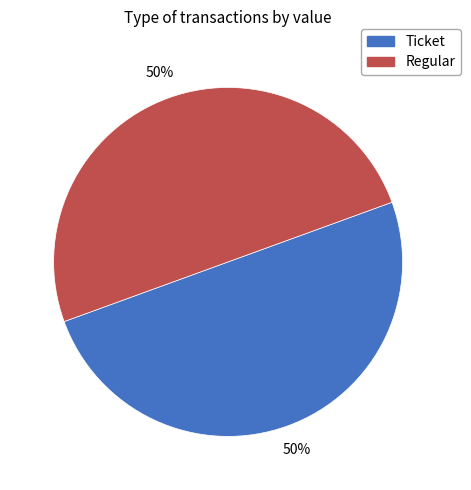

Approximately how many times larger is the value at Regular compared to Ticket?

1.0